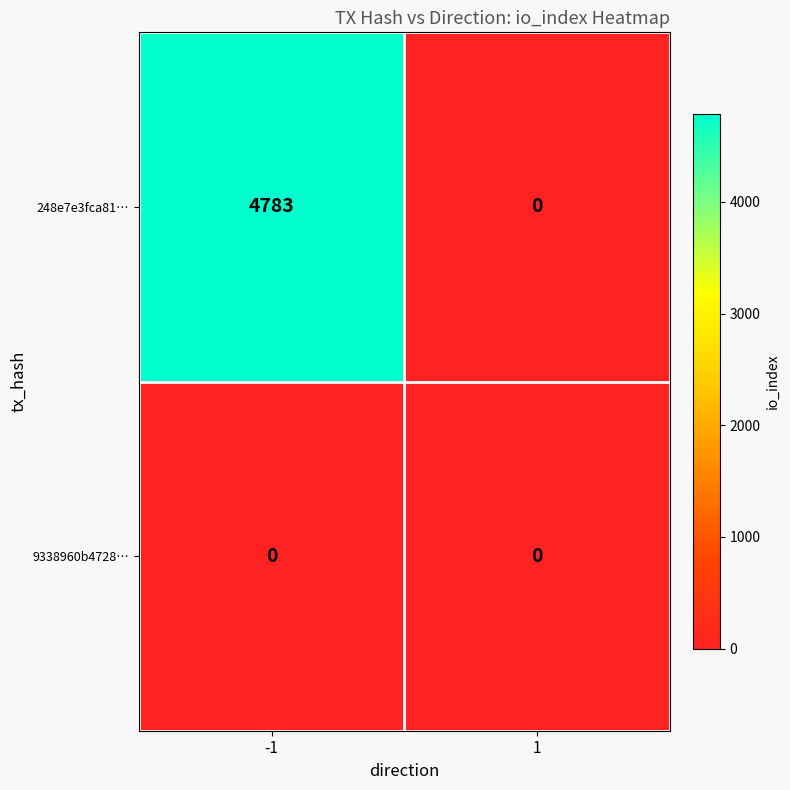

List the series in order of their overall mean, lowest first.

9338960b4728…, 248e7e3fca81…